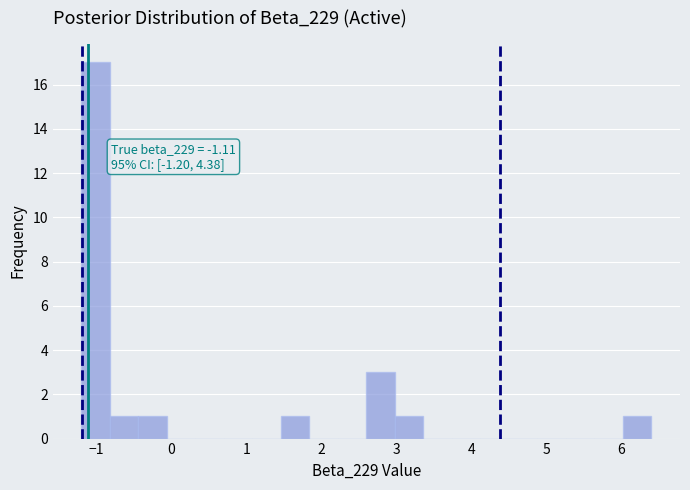

Around what value on the x-axis is the tallest bar? Give the approximate position of its centre, as read against the axis.

-1.0